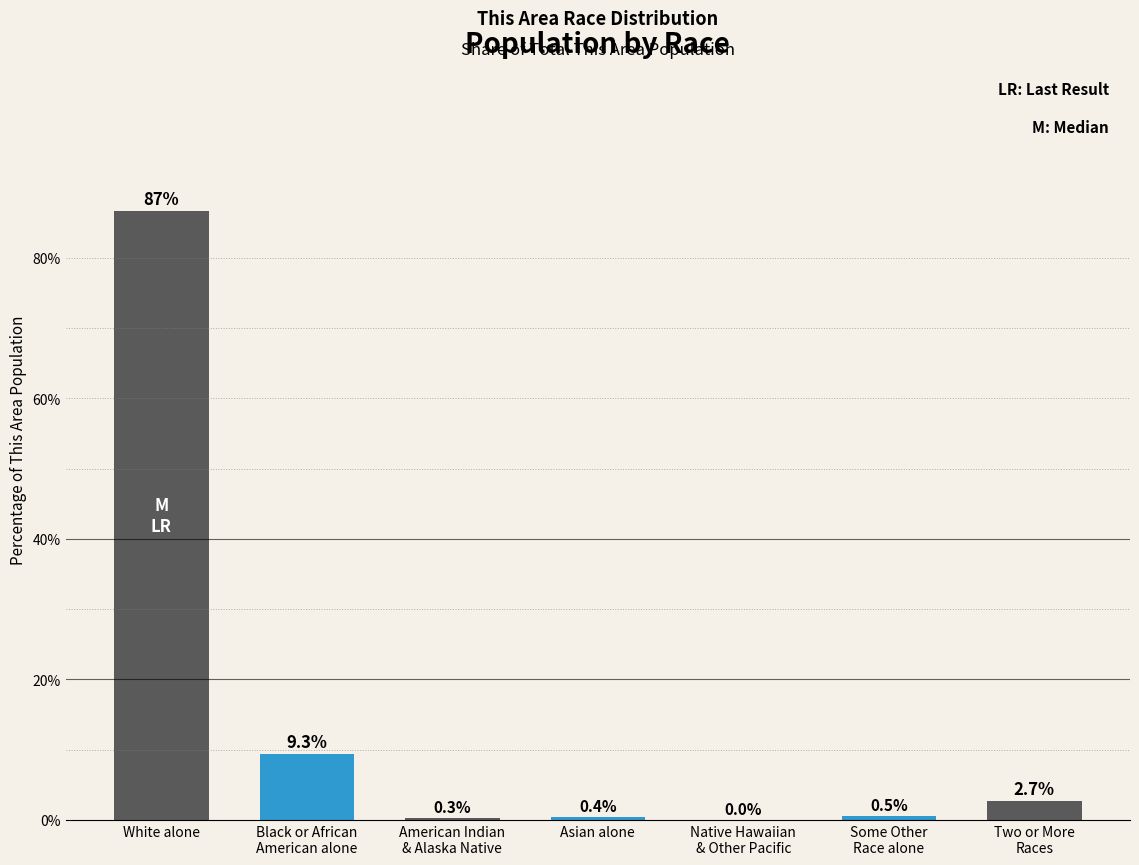

True or false: the data shows 86.7 at White alone.

True